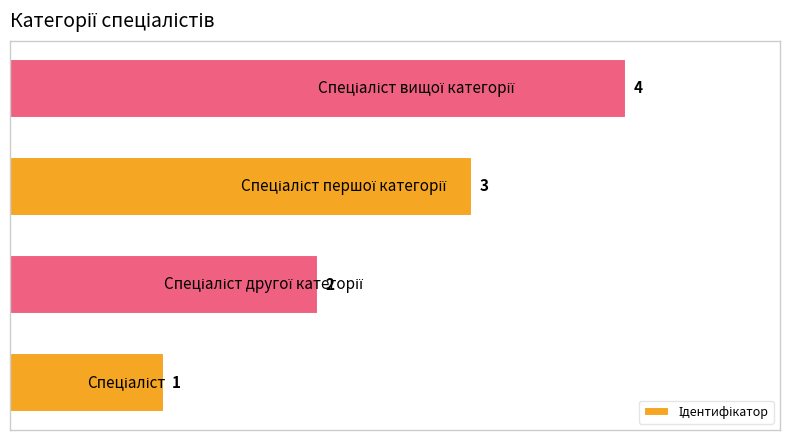

How many values are between 2 and 4?

3